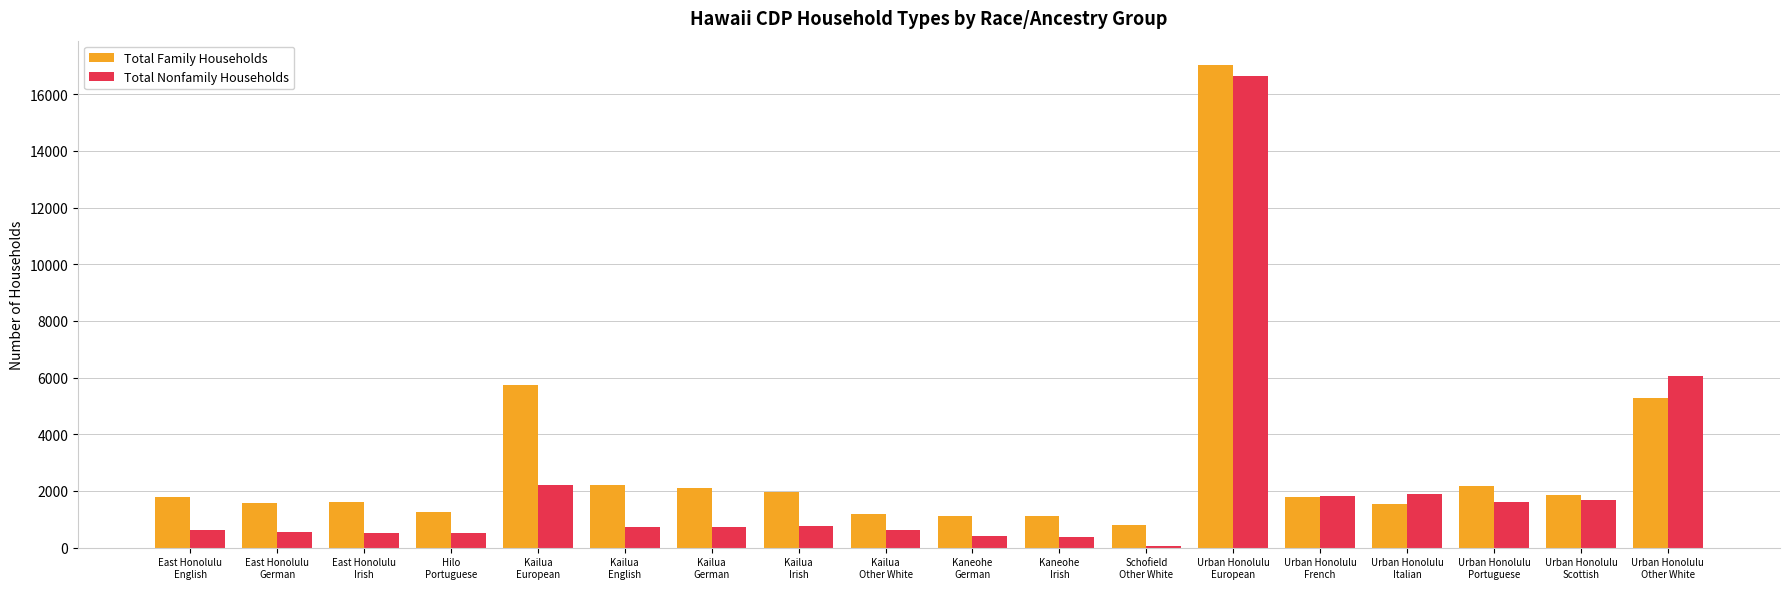

What is the label of the 5th bar from the left?

Kailua
European